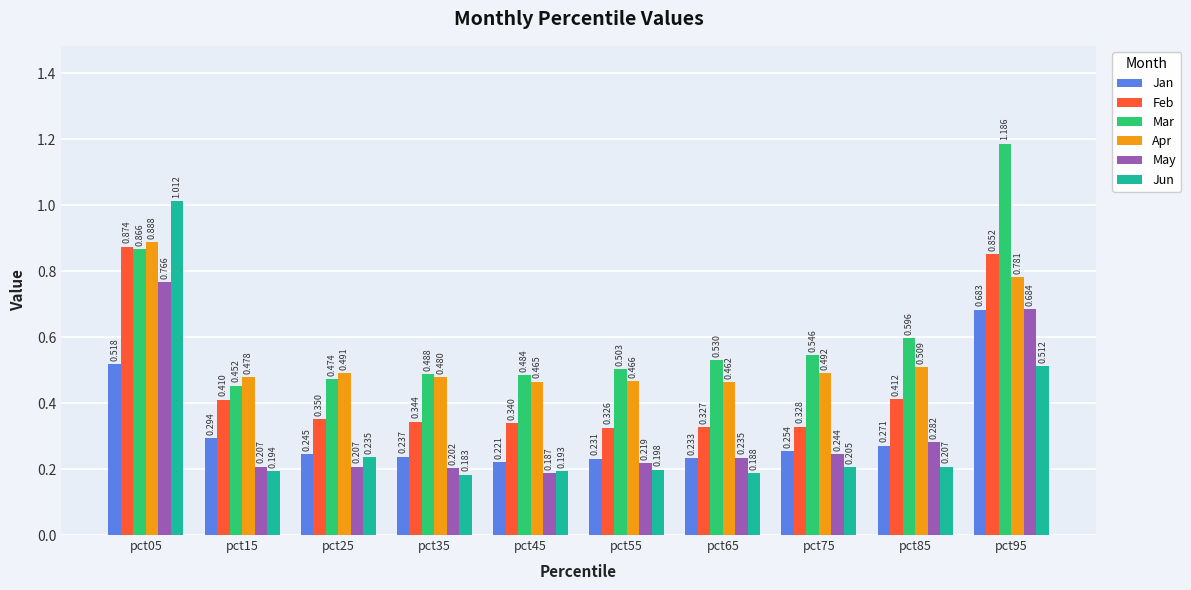

How many bars are there in total?

60